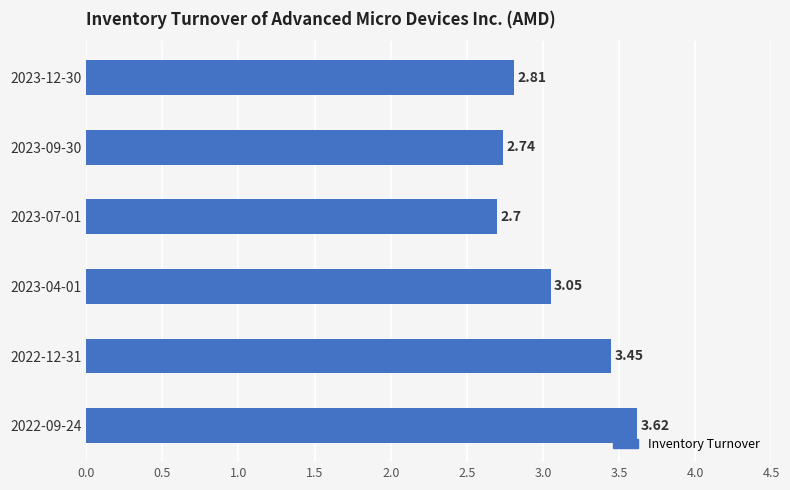

At which category does the chart reach its peak across all series?

2022-09-24